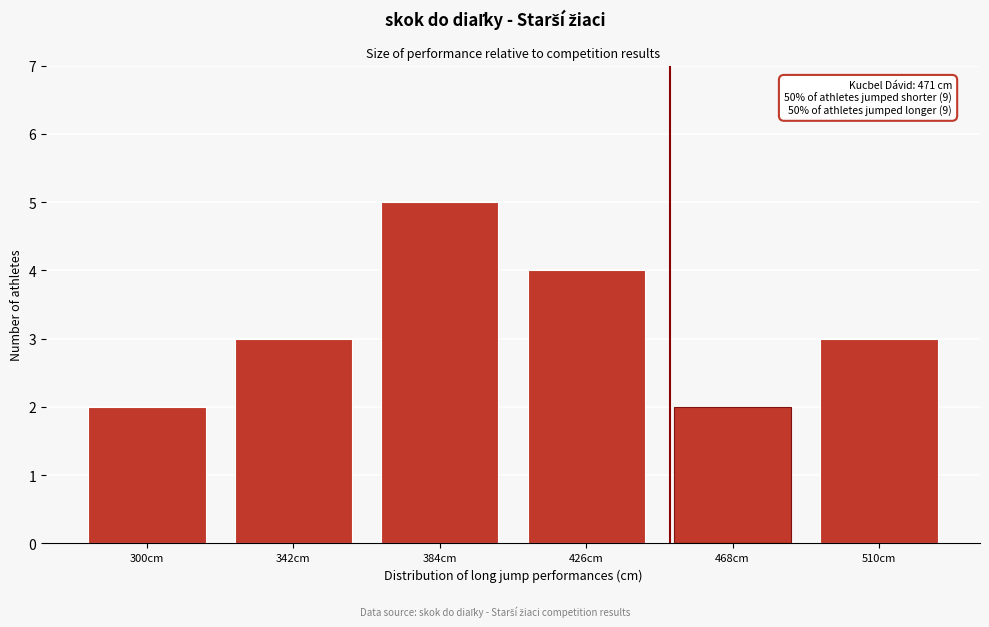

Reading right to left, list all the values displayed in this chart.

510cm=3	468cm=2	426cm=4	384cm=5	342cm=3	300cm=2